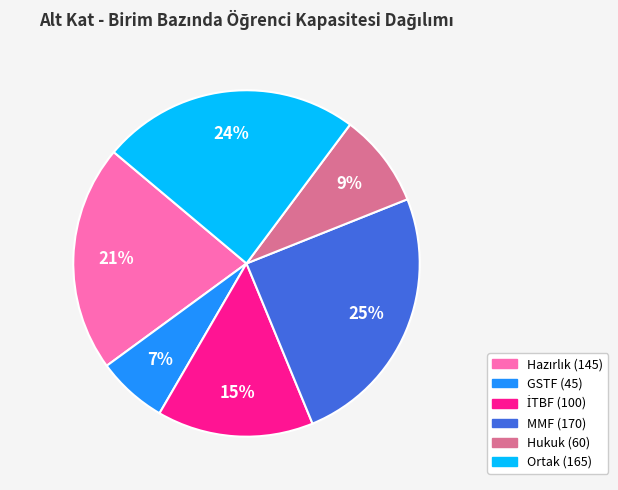

To the nearest percent, what is the average slice percentage?

17%